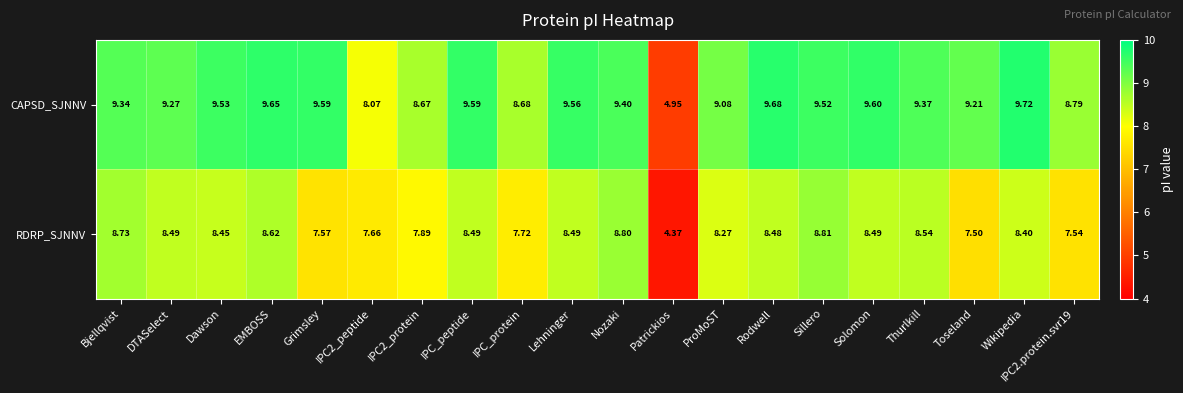

How many values in the RDRP_SJNNV series are below 8?

7